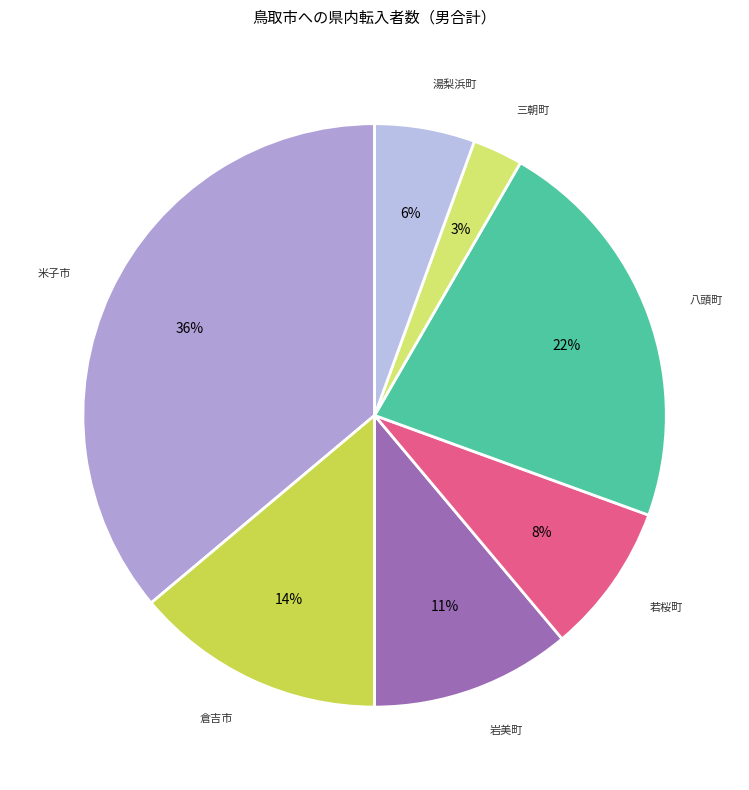

What percentage is the 湯梨浜町 slice, to the nearest percent?

6%